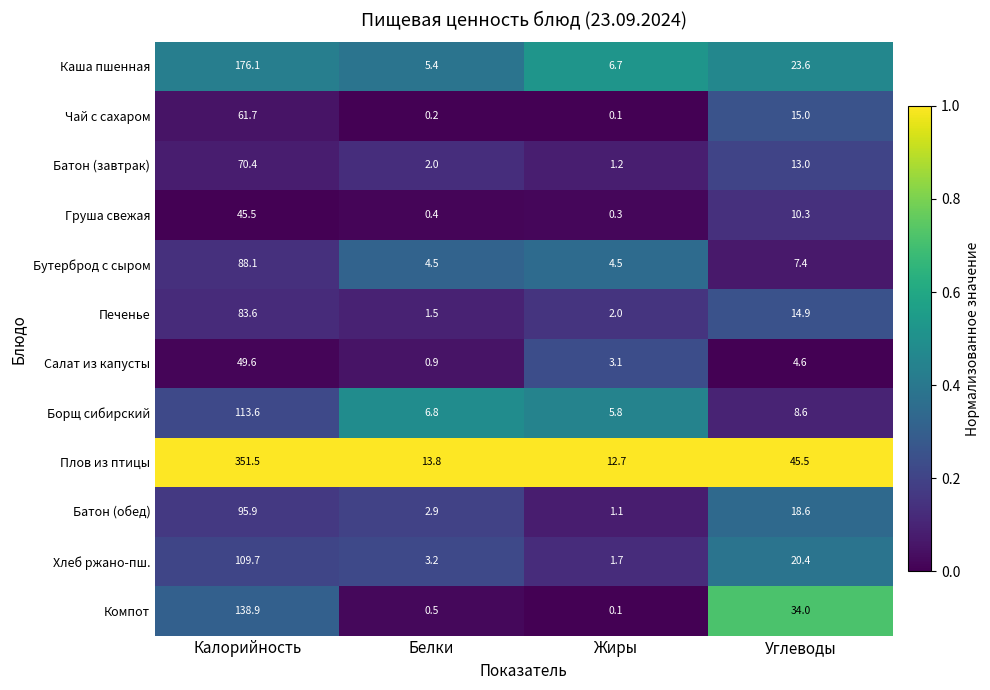

Is it true that Плов из птицы equals 22.3 at Жиры?

False